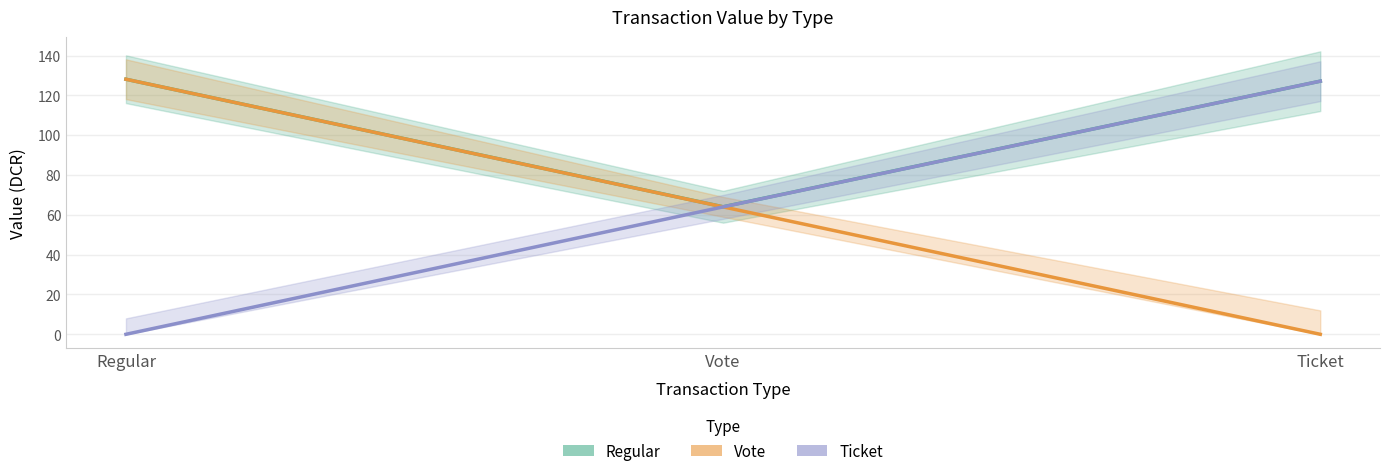

How many data points in Ticket are less than 64?

1